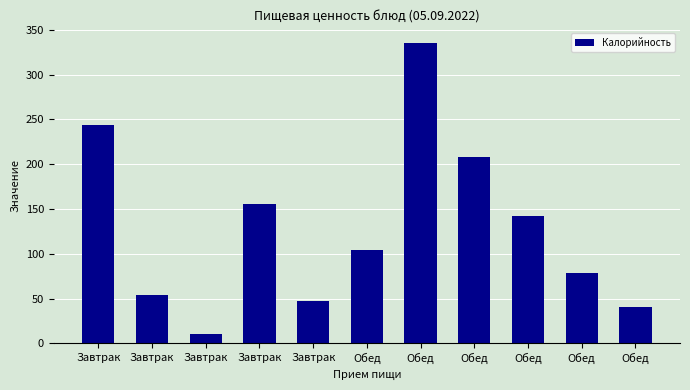

How many data points are less than 103?

5